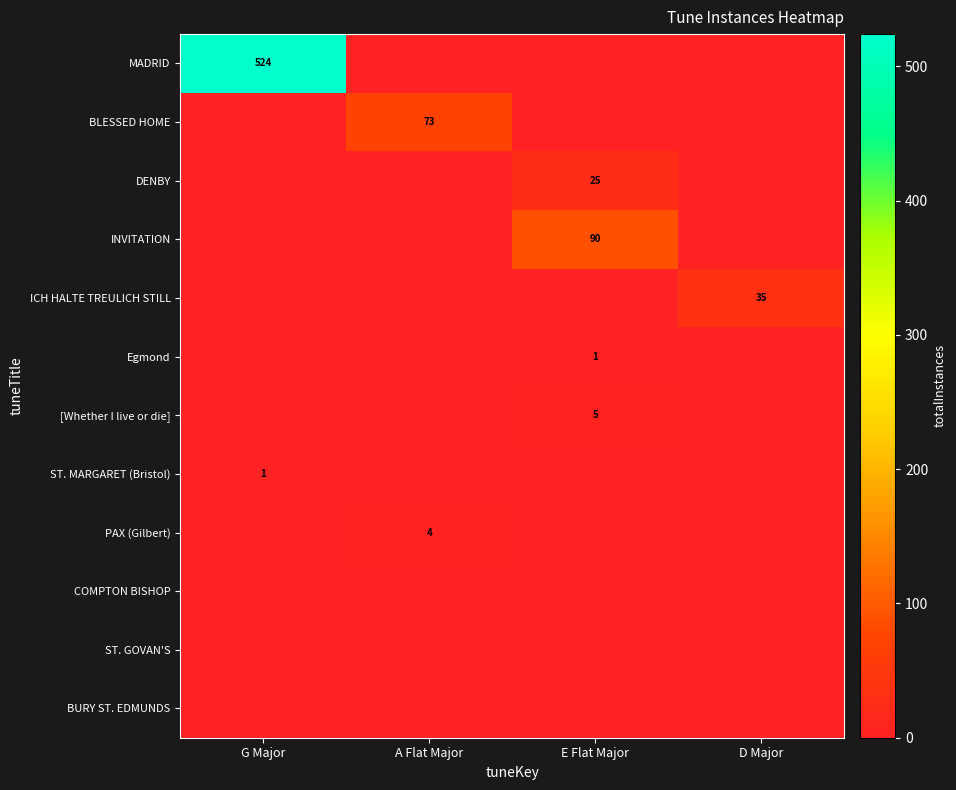

Count the number of data series in this chart.

12